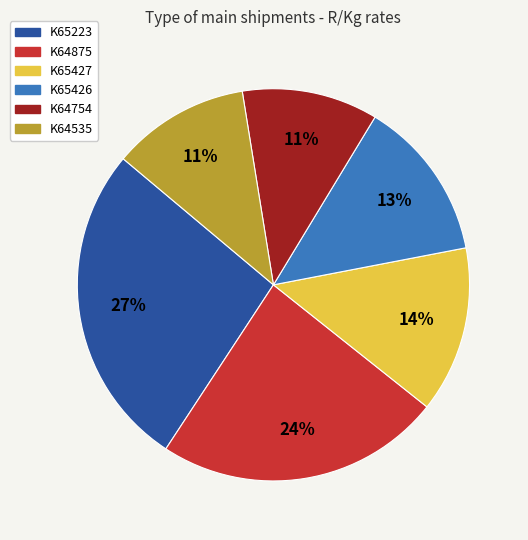

Is there any slice that represents more than half of the pie?

No